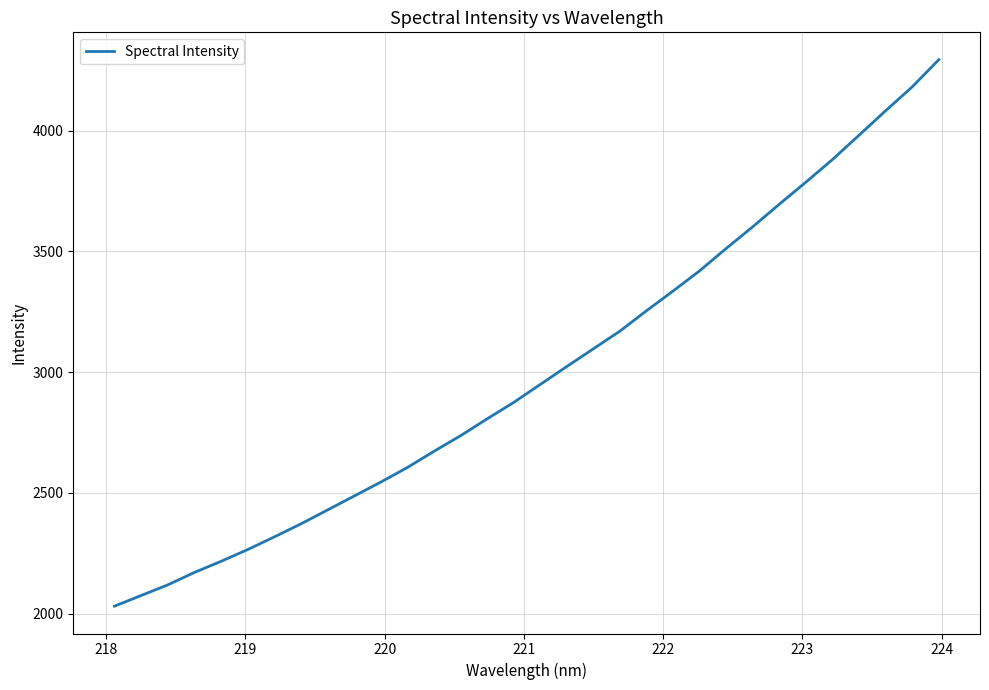

What is the difference between the maximum and minimum values?

2262.2